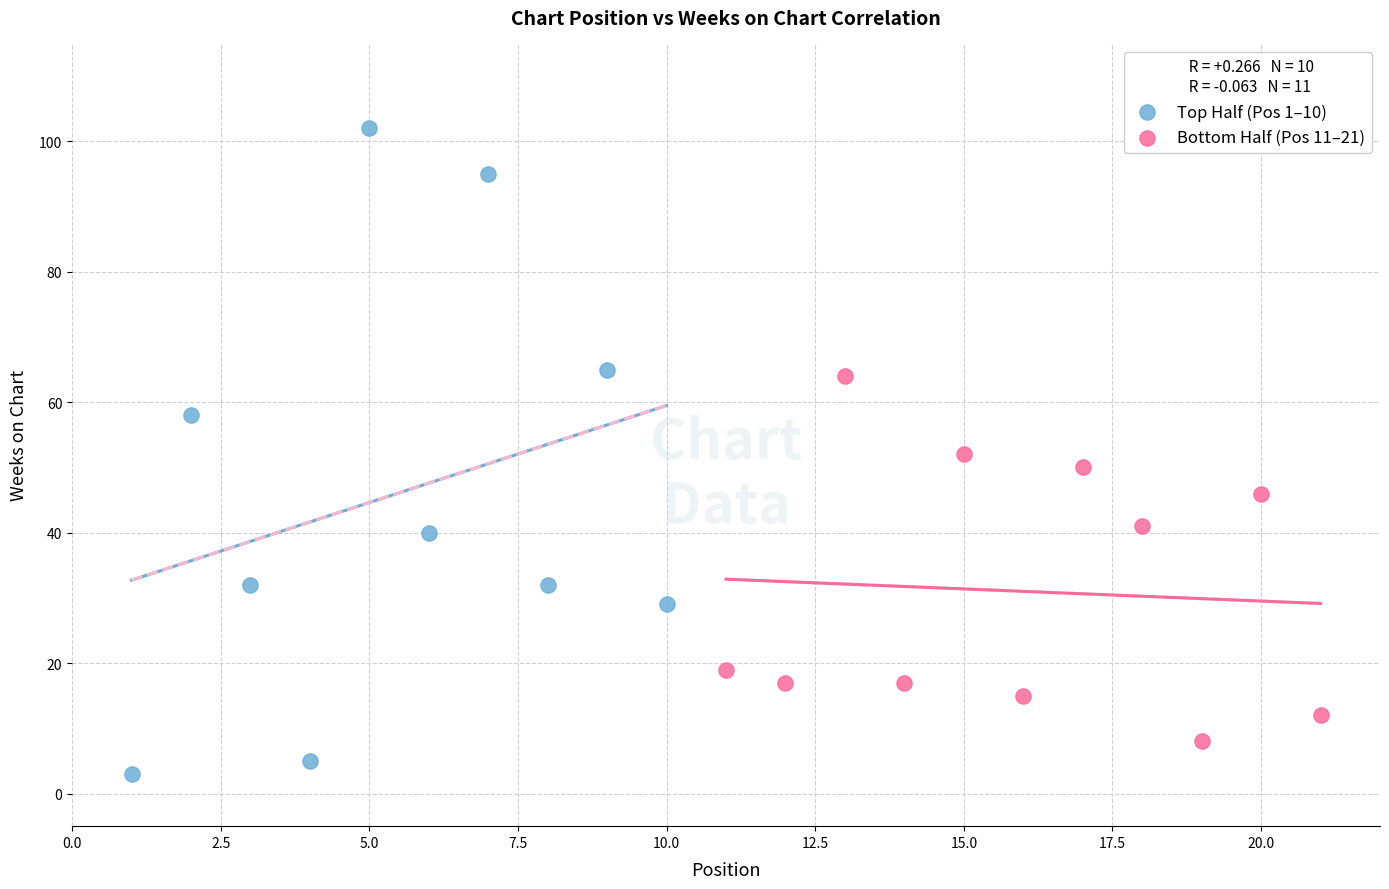

Which series has the largest Y range (max minus min)?

Top Half (Pos 1–10)